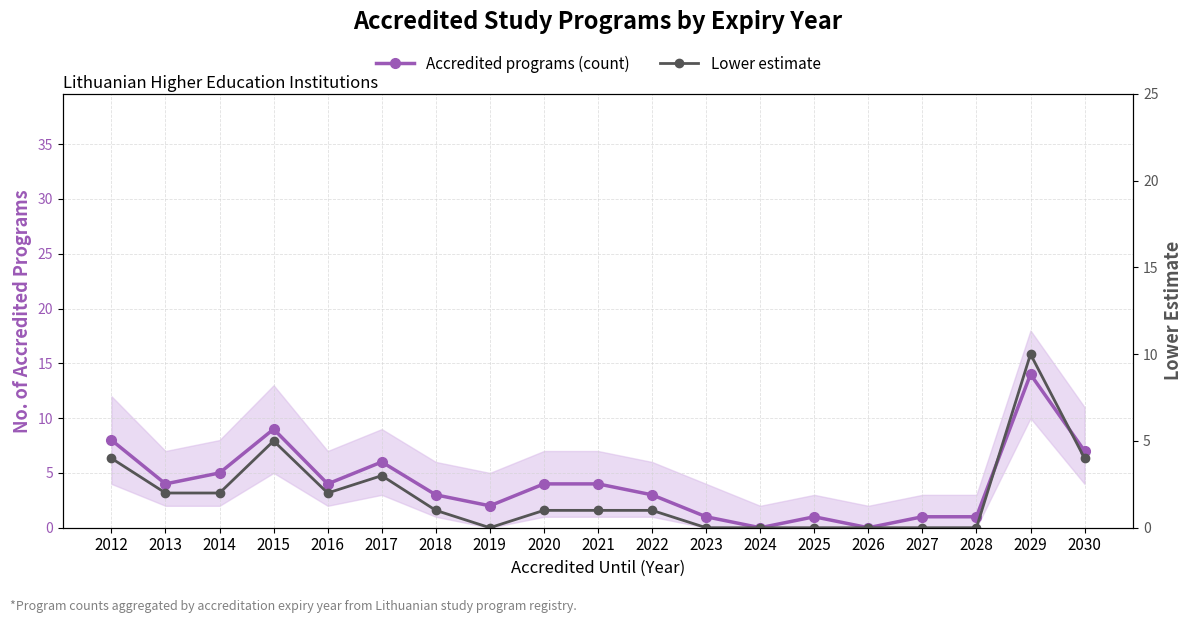

True or false: Accredited programs (count) and Lower estimate cross at least once.

False